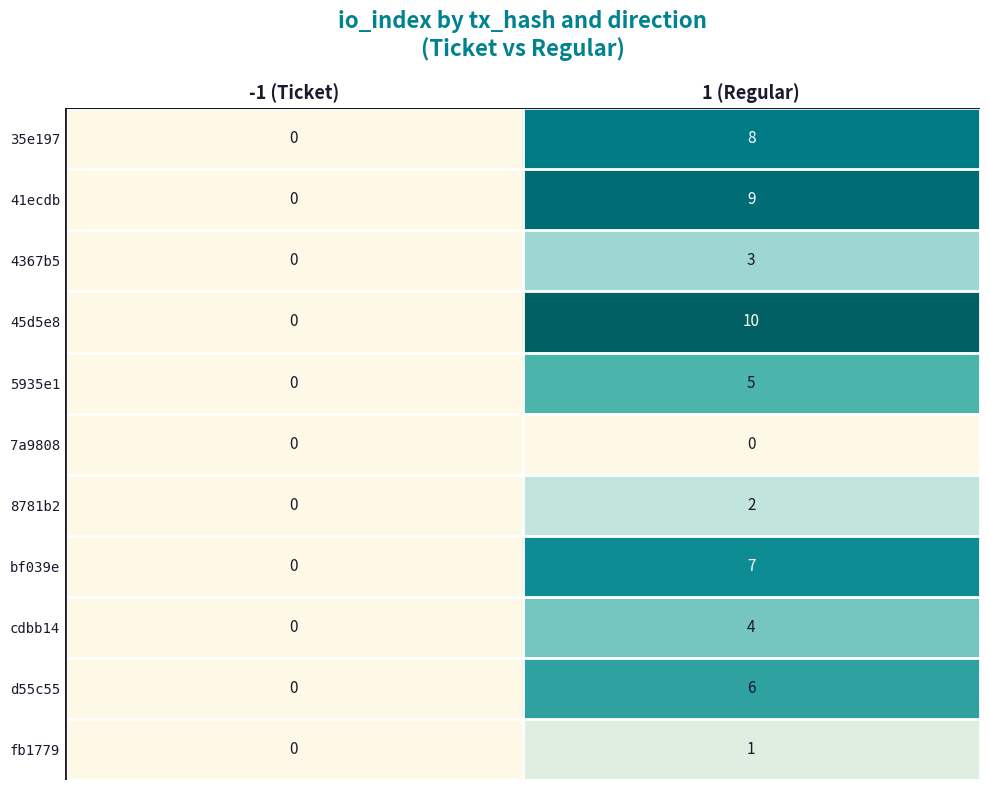

At 1 (Regular), list the series in order from smallest to largest.

7a9808, fb1779, 8781b2, 4367b5, cdbb14, 5935e1, d55c55, bf039e, 35e197, 41ecdb, 45d5e8